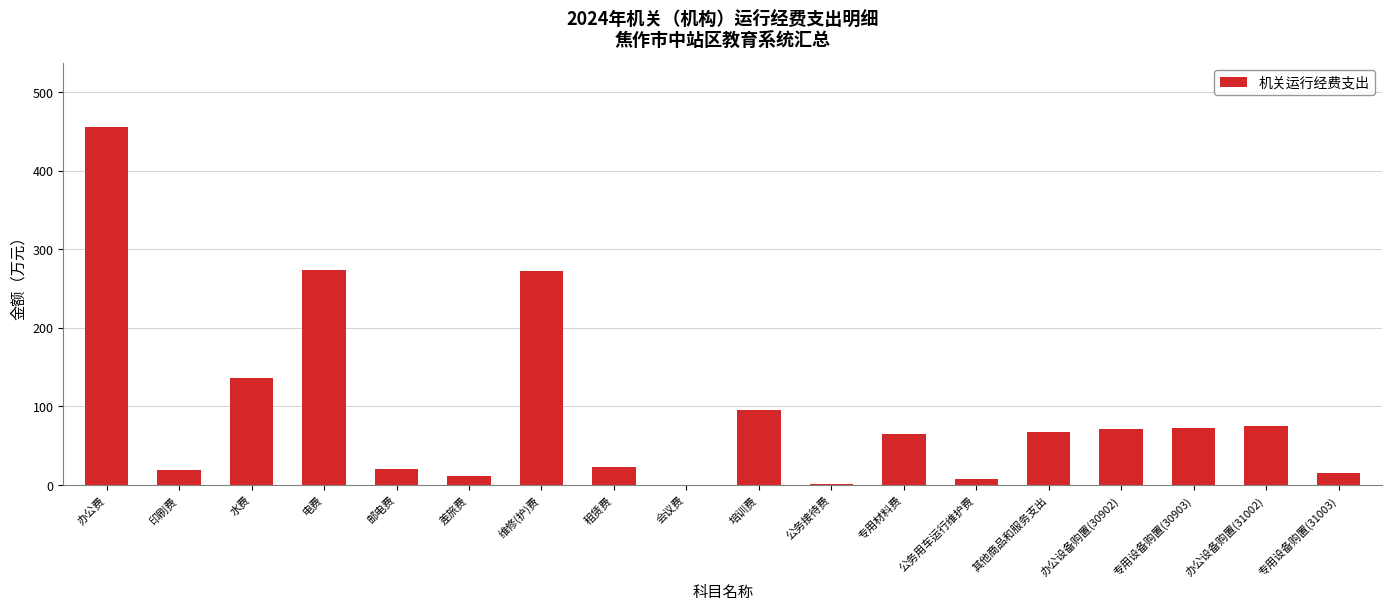

What is the difference between the values at 差旅费 and 其他商品和服务支出?

56.9